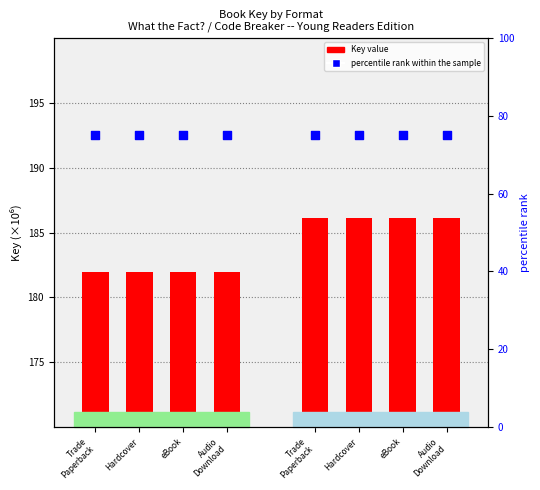

Which series contains the lowest Y value?

percentile rank within the sample